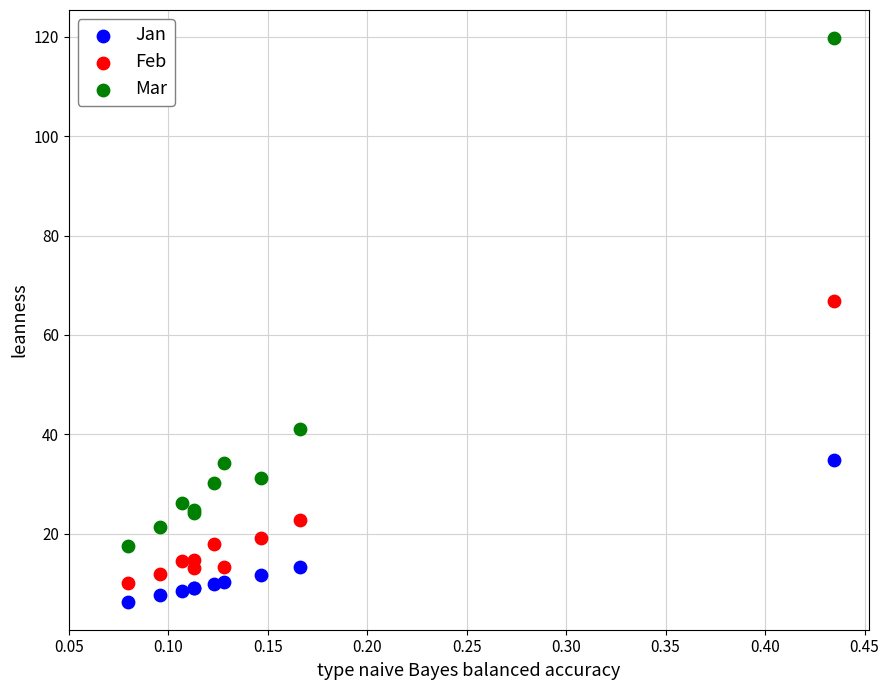

Across all series, what Y value is closest to 63?

66.9